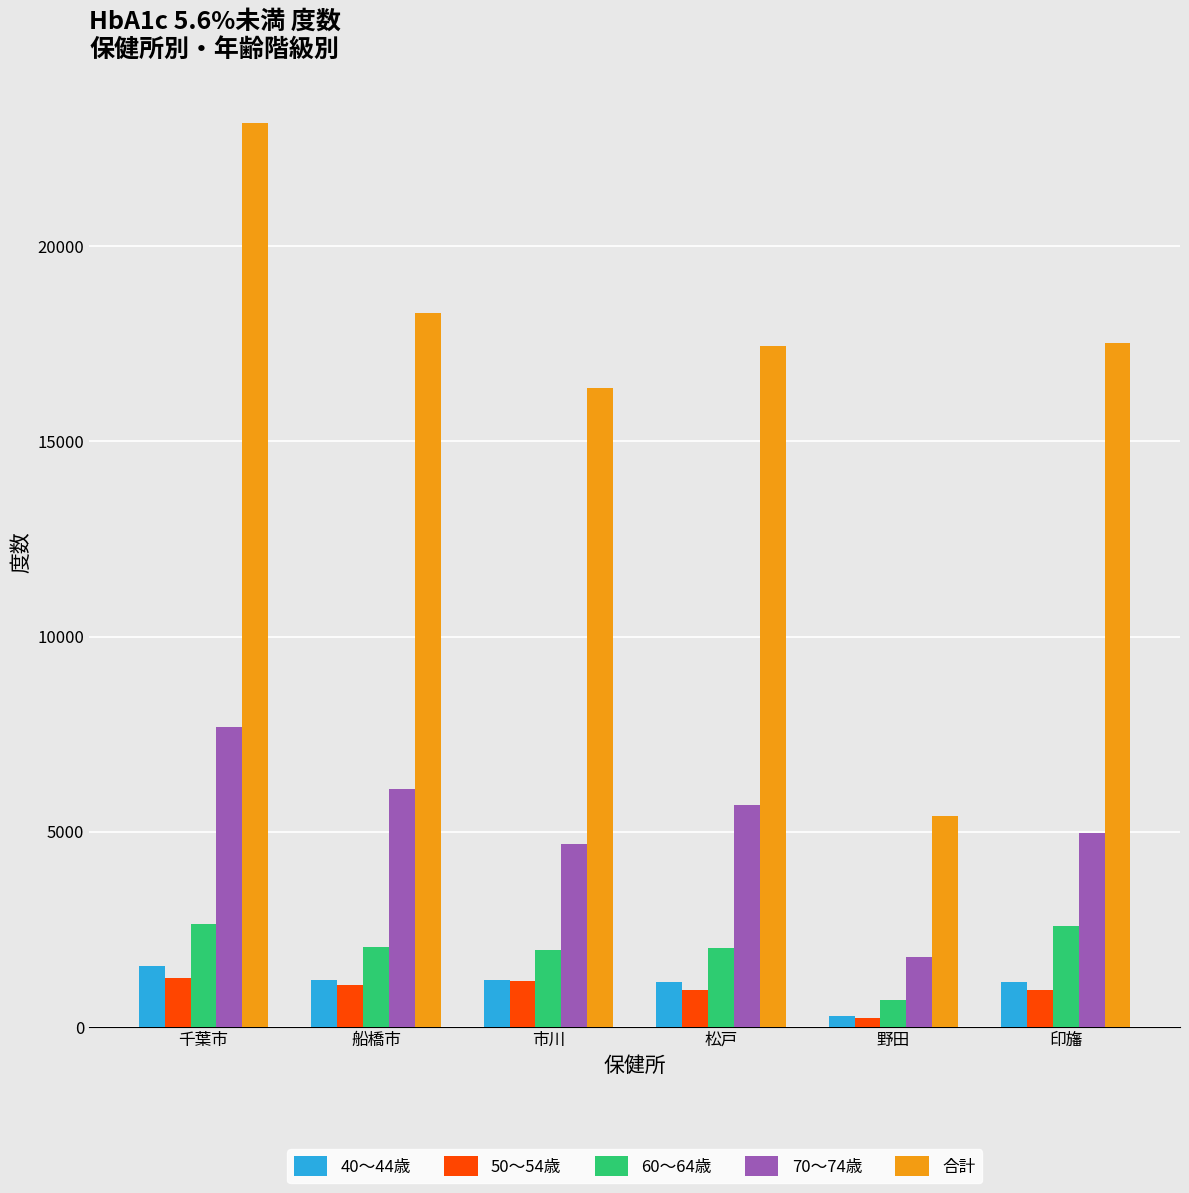

Which category has the lowest value in the 70～74歳 series?

野田